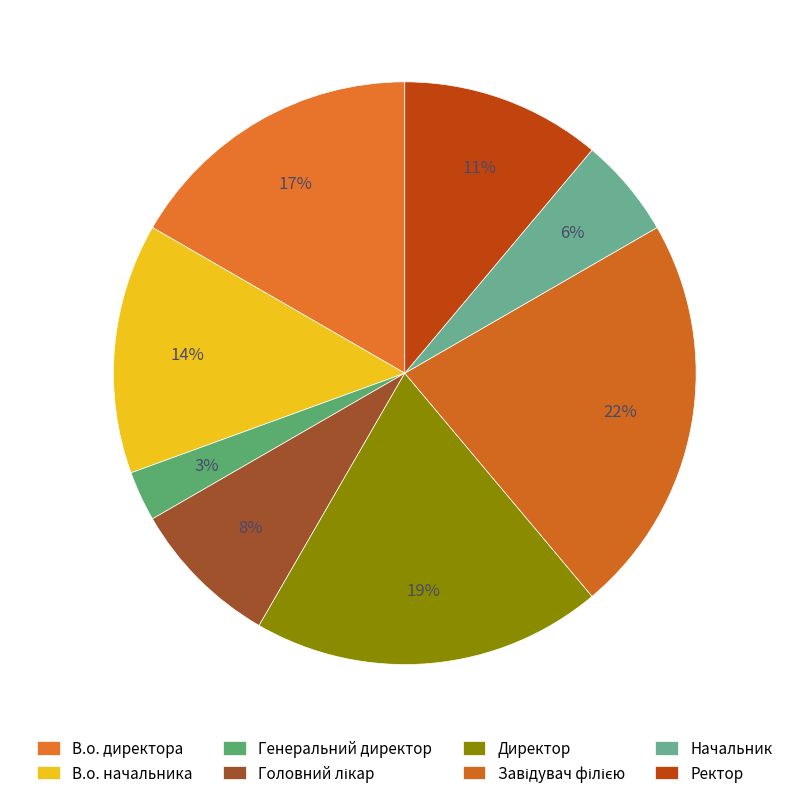

Does В.о. начальника represent more than half of the total?

No